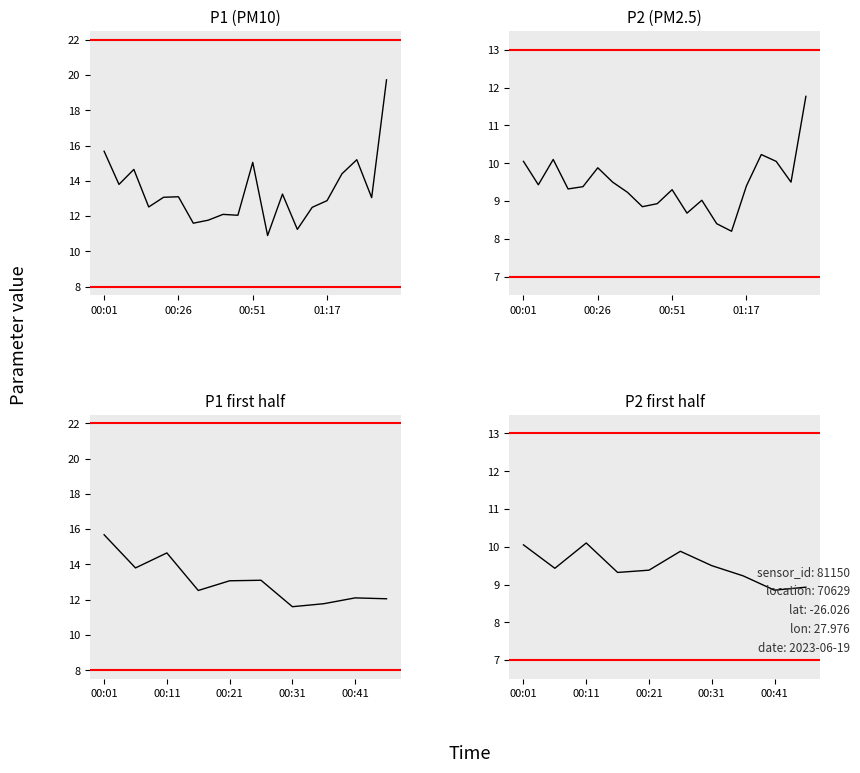

What is the difference between the maximum and minimum values in the P1 series?

8.8